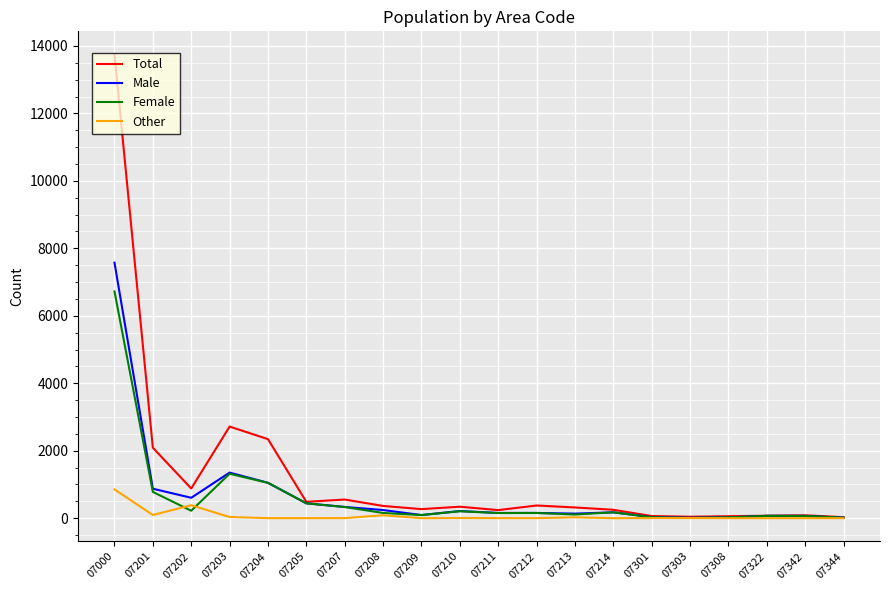

What is the maximum value for Other?

853